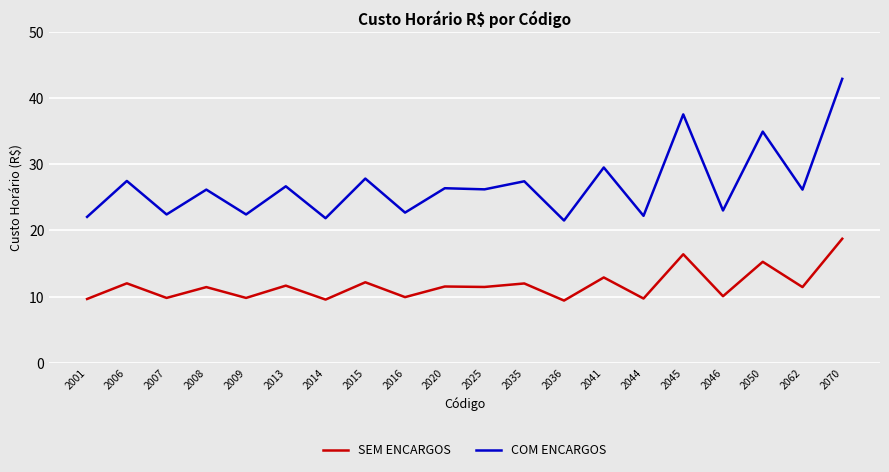

Which series has the largest total across all categories?

COM ENCARGOS